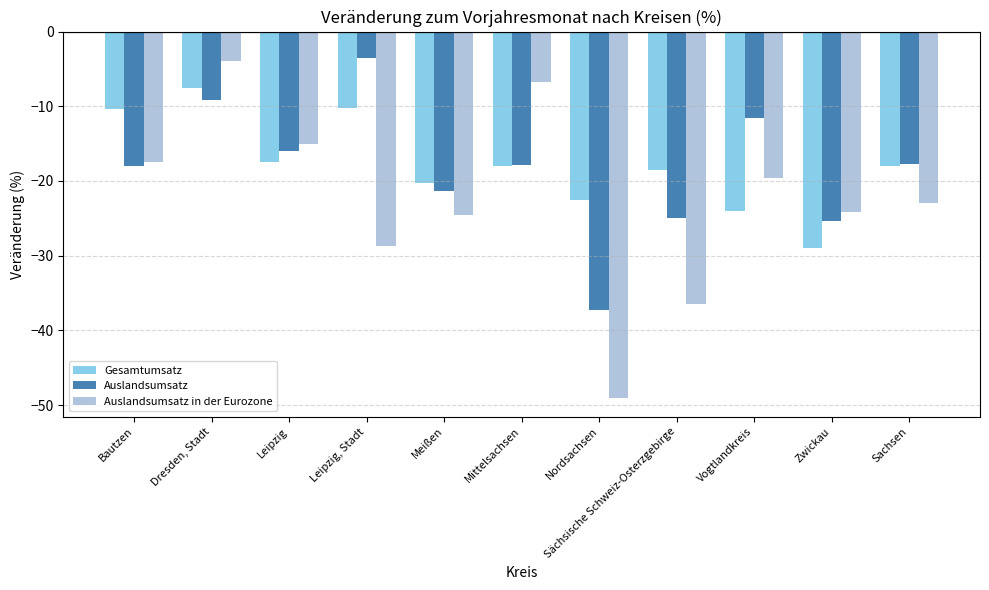

What is the total value across all series at Sachsen?

-58.7